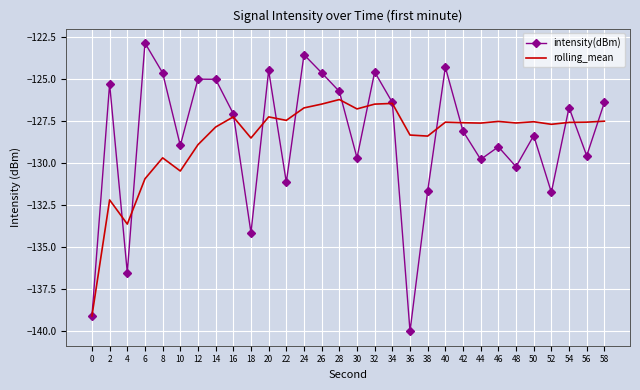

What is the total value across all series at 2?

-257.5